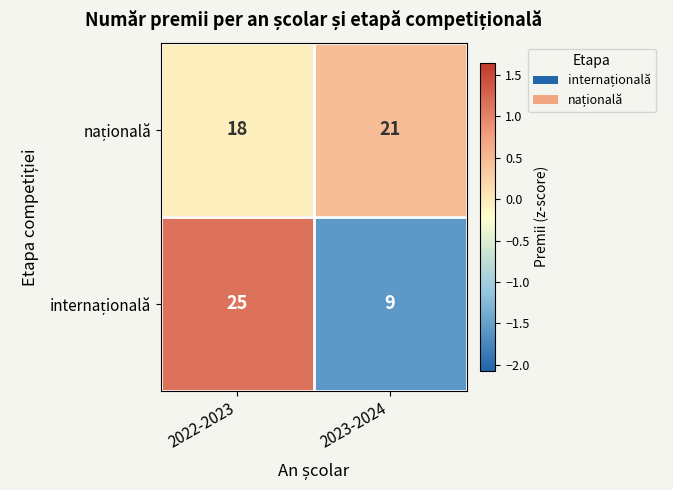

Which label corresponds to the largest value in the chart?

2022-2023